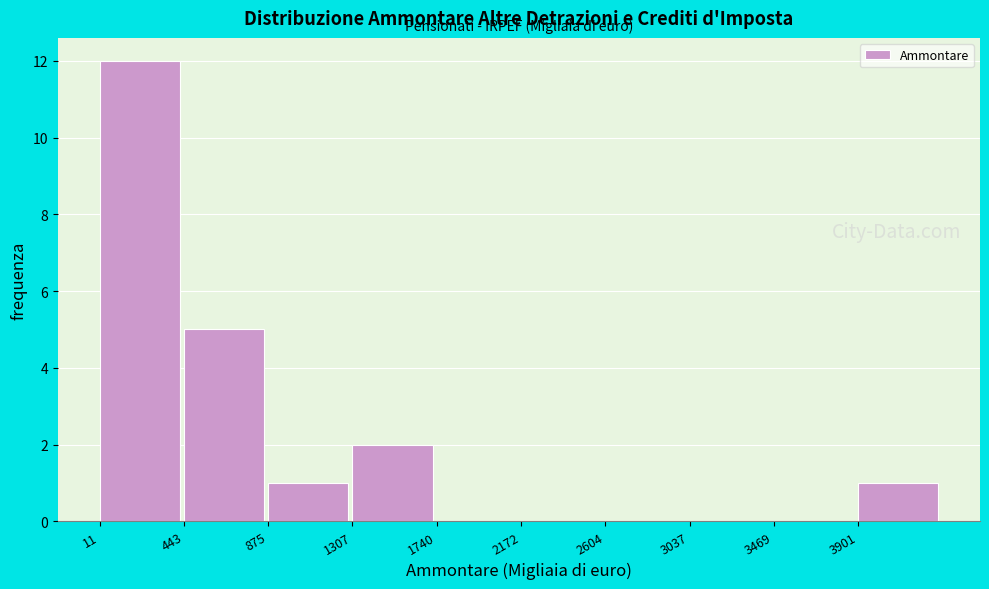

Reading left to right, list every bar in this chart as the range it spans on the x-axis followed by its height. Neither the bar edges nor the heights are printed on the chart, so give them approximately, as read against the axes.

0 to 450: 12
450 to 900: 5
900 to 1300: 1
1300 to 1750: 2
1750 to 2150: 0
2150 to 2600: 0
2600 to 3050: 0
3050 to 3450: 0
3450 to 3900: 0
3900 to 4350: 1